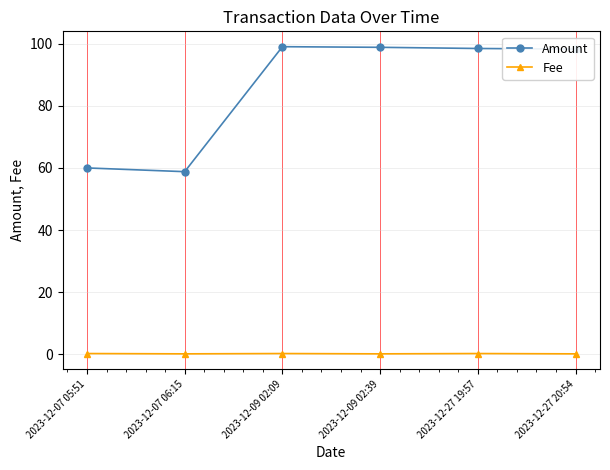

True or false: Amount and Fee cross at least once.

False